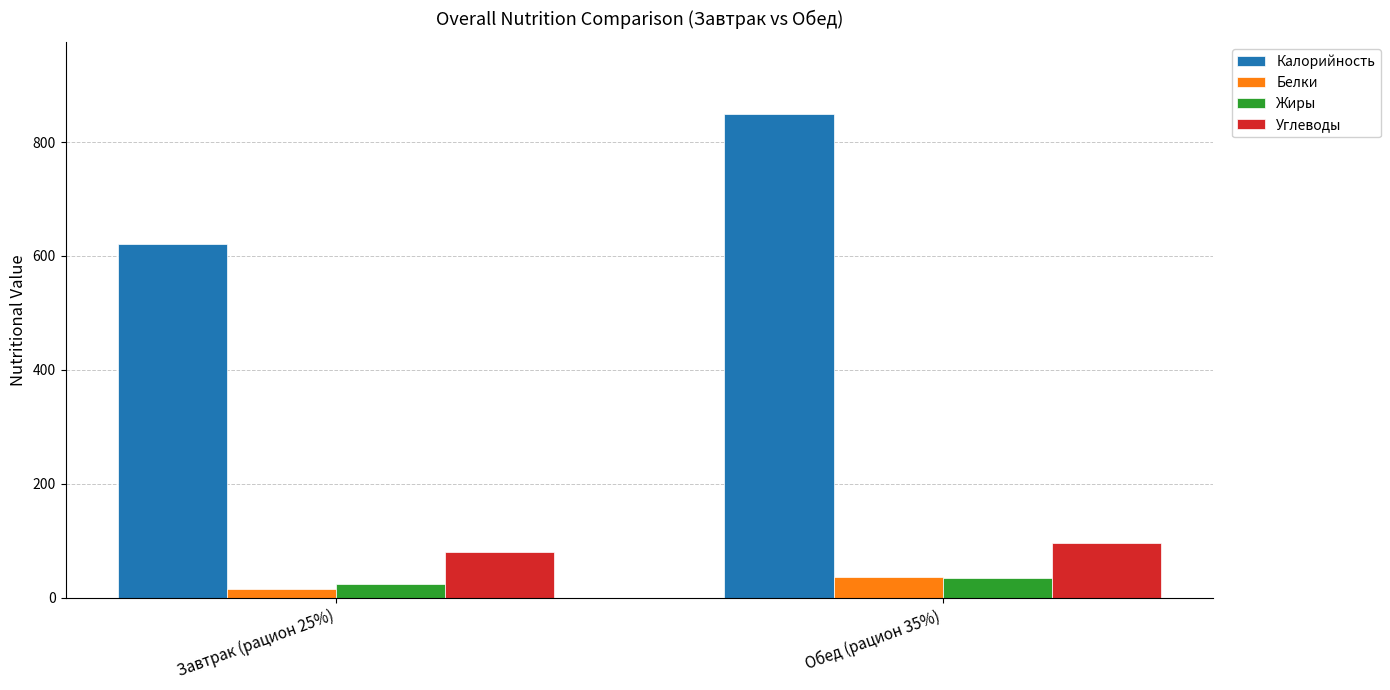

How many bars are there in total?

8